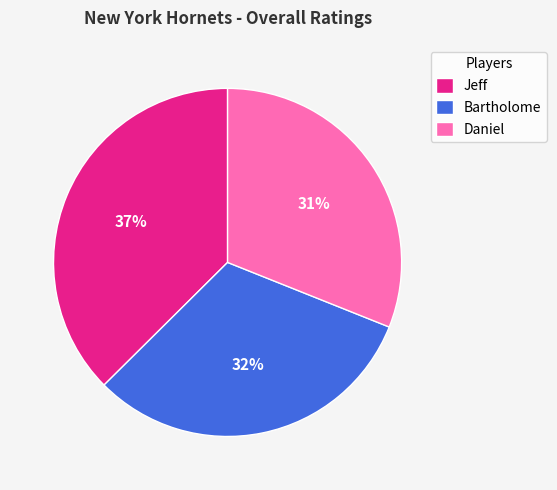

Combined, do Jeff and Daniel account for over 50%?

Yes